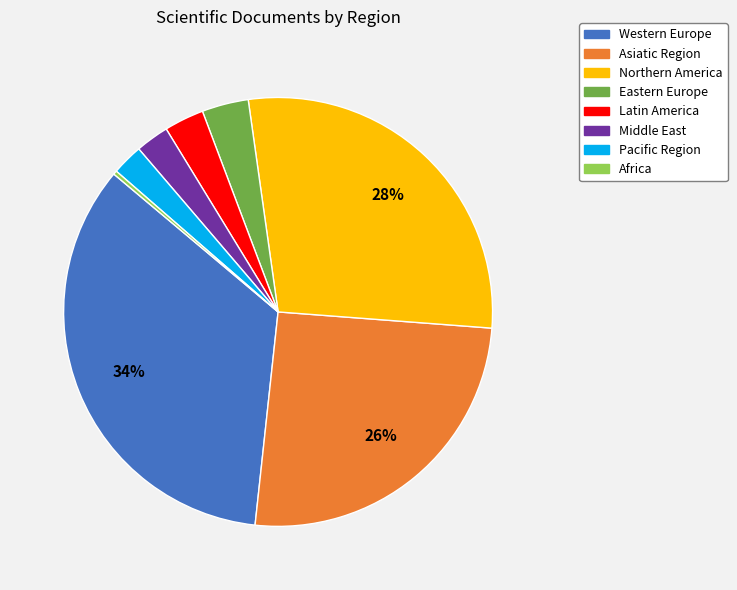

To the nearest percent, what is the difference between the largest and smallest slice percentages?

34%